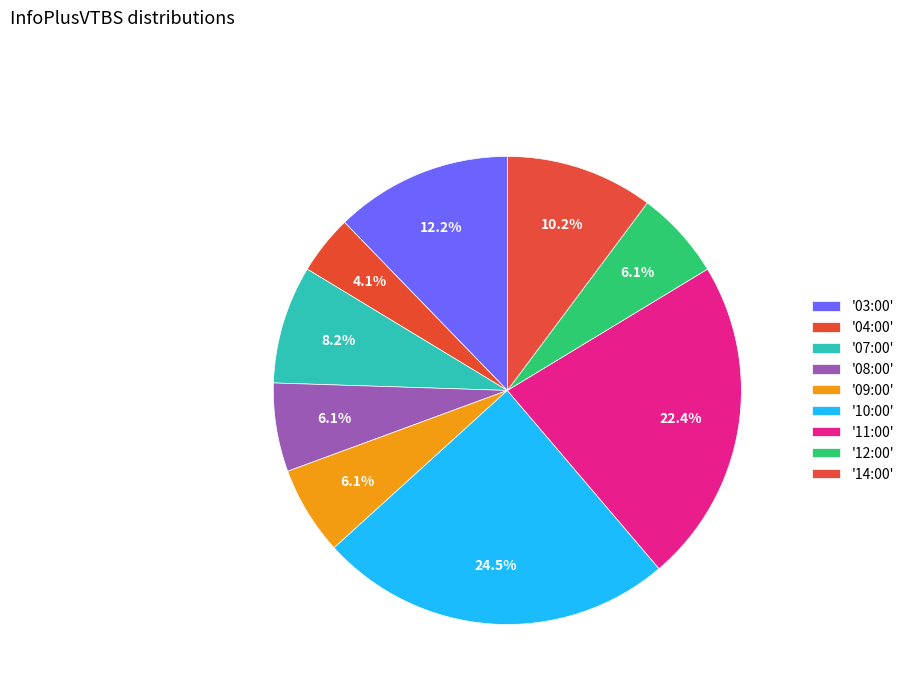

Count the number of slices in the pie.

9